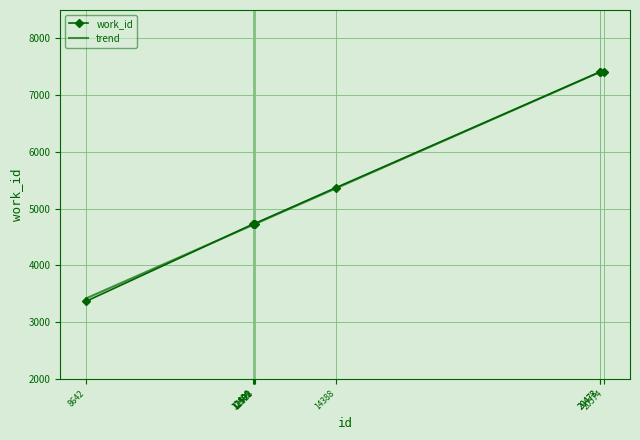

What is the greatest value displayed?

7439.5